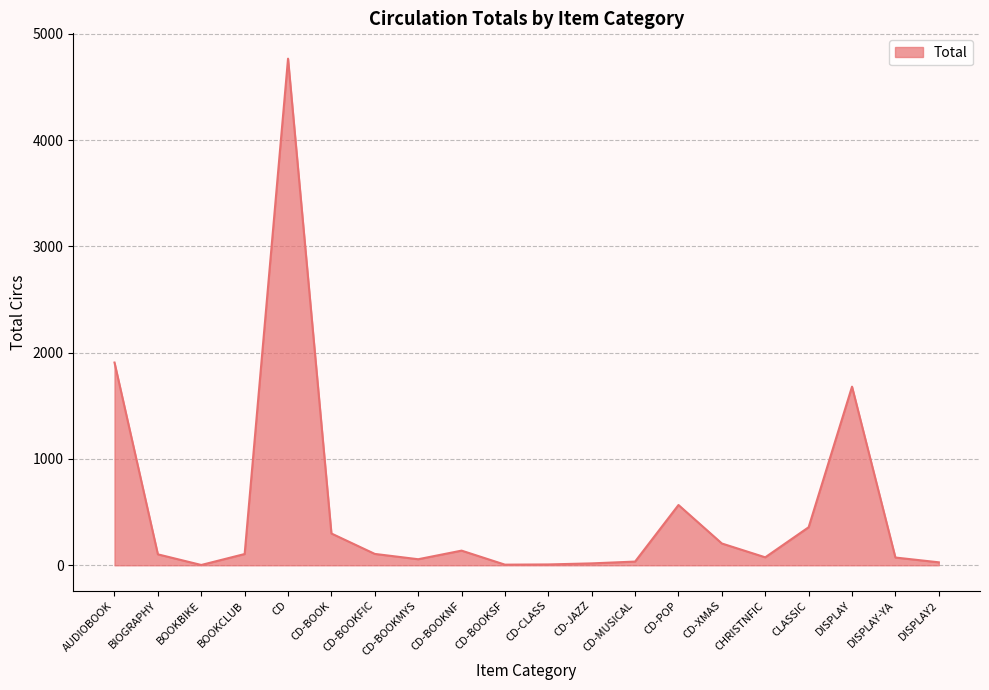

At which label does the data first exceed 106?

AUDIOBOOK